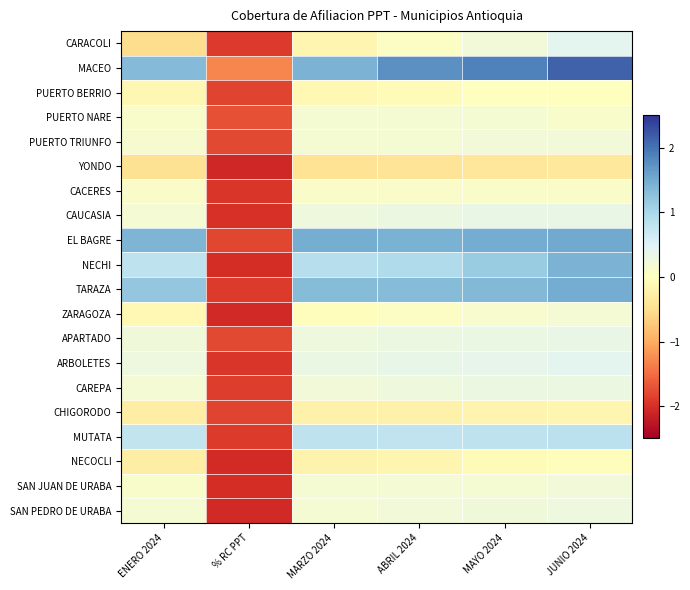

Reading left to right, what are all the values shown in this chart?

CARACOLI: ENERO 2024=-0.5	% RC PPT=-1.9	MARZO 2024=-0.1	ABRIL 2024=0.0	MAYO 2024=0.2	JUNIO 2024=0.4
MACEO: ENERO 2024=1.3	% RC PPT=-1.3	MARZO 2024=1.4	ABRIL 2024=1.7	MAYO 2024=1.9	JUNIO 2024=2.1
PUERTO BERRIO: ENERO 2024=-0.1	% RC PPT=-1.8	MARZO 2024=-0.1	ABRIL 2024=-0.1	MAYO 2024=-0.0	JUNIO 2024=-0.0
PUERTO NARE: ENERO 2024=0.1	% RC PPT=-1.7	MARZO 2024=0.2	ABRIL 2024=0.2	MAYO 2024=0.2	JUNIO 2024=0.1
PUERTO TRIUNFO: ENERO 2024=0.1	% RC PPT=-1.8	MARZO 2024=0.2	ABRIL 2024=0.2	MAYO 2024=0.2	JUNIO 2024=0.2
YONDO: ENERO 2024=-0.5	% RC PPT=-2.1	MARZO 2024=-0.4	ABRIL 2024=-0.4	MAYO 2024=-0.4	JUNIO 2024=-0.4
CACERES: ENERO 2024=0.1	% RC PPT=-1.9	MARZO 2024=0.1	ABRIL 2024=0.1	MAYO 2024=0.1	JUNIO 2024=0.1
CAUCASIA: ENERO 2024=0.2	% RC PPT=-2.0	MARZO 2024=0.3	ABRIL 2024=0.3	MAYO 2024=0.3	JUNIO 2024=0.3
EL BAGRE: ENERO 2024=1.4	% RC PPT=-1.8	MARZO 2024=1.5	ABRIL 2024=1.4	MAYO 2024=1.5	JUNIO 2024=1.5
NECHI: ENERO 2024=0.8	% RC PPT=-2.0	MARZO 2024=0.9	ABRIL 2024=0.9	MAYO 2024=1.1	JUNIO 2024=1.4
TARAZA: ENERO 2024=1.2	% RC PPT=-1.9	MARZO 2024=1.3	ABRIL 2024=1.3	MAYO 2024=1.3	JUNIO 2024=1.5
ZARAGOZA: ENERO 2024=-0.1	% RC PPT=-2.1	MARZO 2024=-0.0	ABRIL 2024=0.0	MAYO 2024=0.1	JUNIO 2024=0.2
APARTADO: ENERO 2024=0.2	% RC PPT=-1.8	MARZO 2024=0.3	ABRIL 2024=0.3	MAYO 2024=0.3	JUNIO 2024=0.3
ARBOLETES: ENERO 2024=0.3	% RC PPT=-1.9	MARZO 2024=0.3	ABRIL 2024=0.4	MAYO 2024=0.4	JUNIO 2024=0.4
CAREPA: ENERO 2024=0.2	% RC PPT=-1.9	MARZO 2024=0.2	ABRIL 2024=0.3	MAYO 2024=0.3	JUNIO 2024=0.3
CHIGORODO: ENERO 2024=-0.3	% RC PPT=-1.8	MARZO 2024=-0.2	ABRIL 2024=-0.2	MAYO 2024=-0.2	JUNIO 2024=-0.1
MUTATA: ENERO 2024=0.8	% RC PPT=-1.9	MARZO 2024=0.8	ABRIL 2024=0.8	MAYO 2024=0.8	JUNIO 2024=0.8
NECOCLI: ENERO 2024=-0.3	% RC PPT=-2.1	MARZO 2024=-0.2	ABRIL 2024=-0.1	MAYO 2024=-0.1	JUNIO 2024=-0.0
SAN JUAN DE URABA: ENERO 2024=0.1	% RC PPT=-2.0	MARZO 2024=0.2	ABRIL 2024=0.2	MAYO 2024=0.2	JUNIO 2024=0.2
SAN PEDRO DE URABA: ENERO 2024=0.2	% RC PPT=-2.1	MARZO 2024=0.2	ABRIL 2024=0.2	MAYO 2024=0.2	JUNIO 2024=0.3